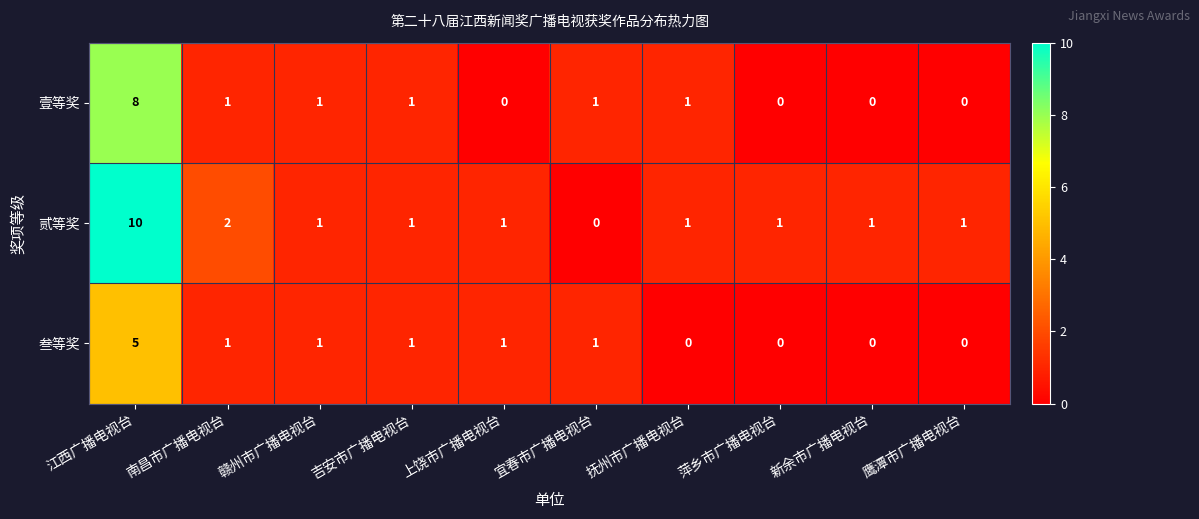

At which label does 壹等奖 first exceed 1?

江西广播电视台